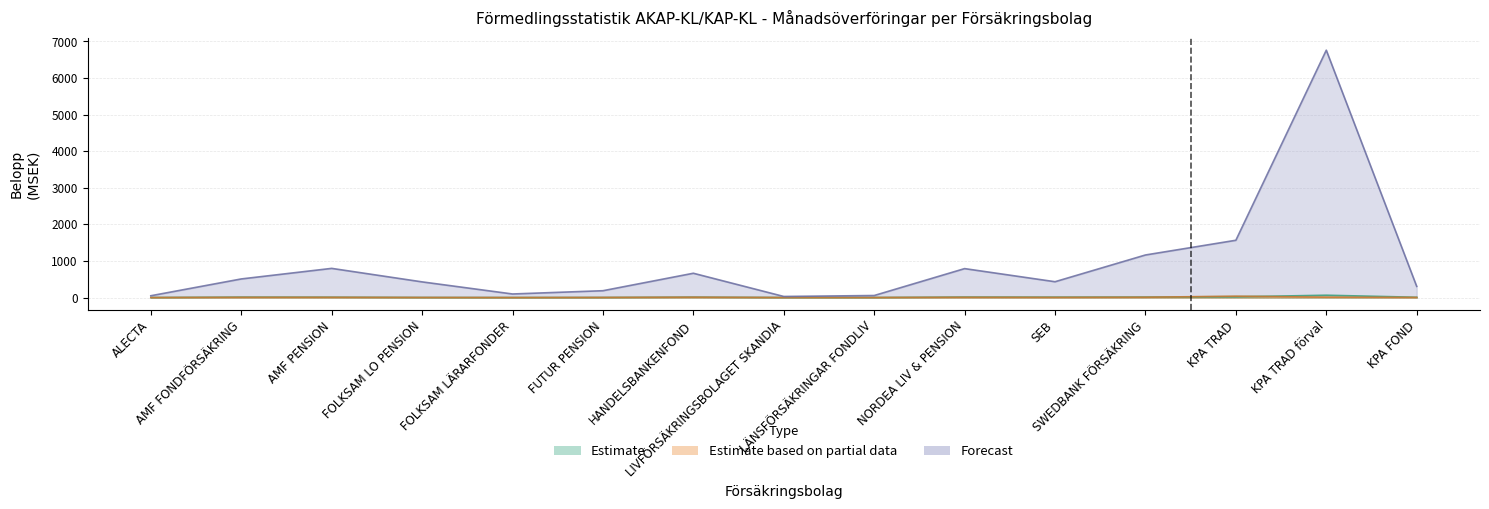

Reading left to right, list all the values displayed in this chart.

202301: 0.9	11.9	9.9	2.5	0.6	2.6	11.5	1.2	1.4	13.4	11.6	13.1	19.1	63.6	7.8
202302: 0.6	5.6	5.9	1.9	0.2	2.5	9.0	0.6	1.2	6.3	4.2	8.3	36.7	9.1	3.2
202303: 49.2	508.4	797.3	428.3	97.5	186.8	664.1	29.2	55.4	791.0	432.5	1163.4	1565.8	6761.2	304.8